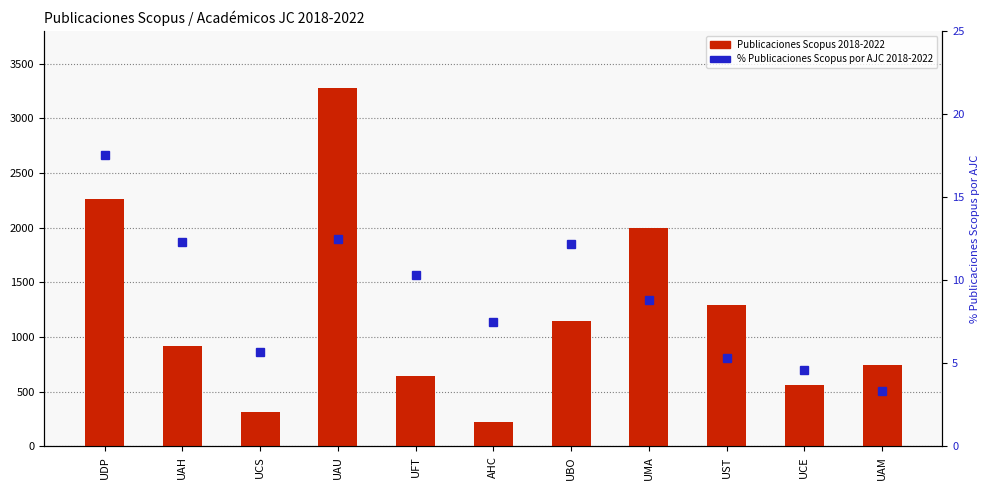

What is the average value of the Publicaciones Scopus 2018-2022 series?

1214.9